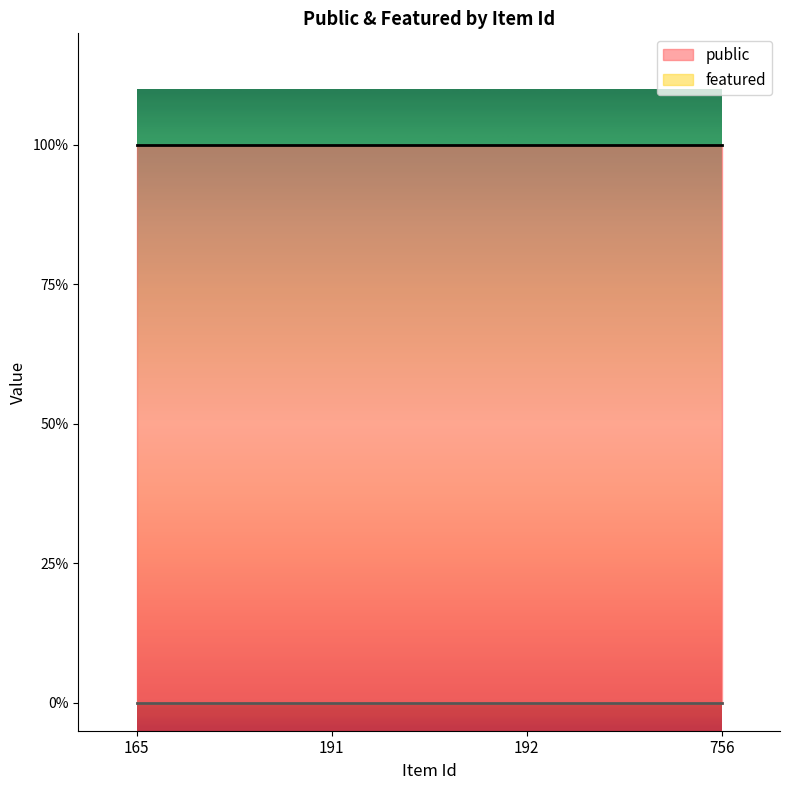

Between 192 and 756, which is larger?

192